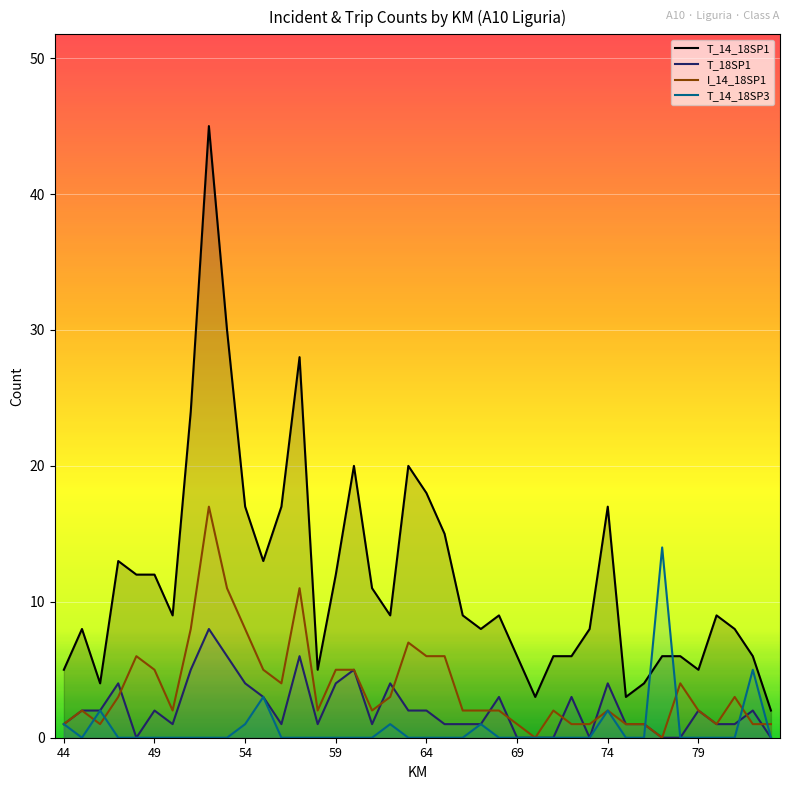

What is the maximum value shown in the chart?

45